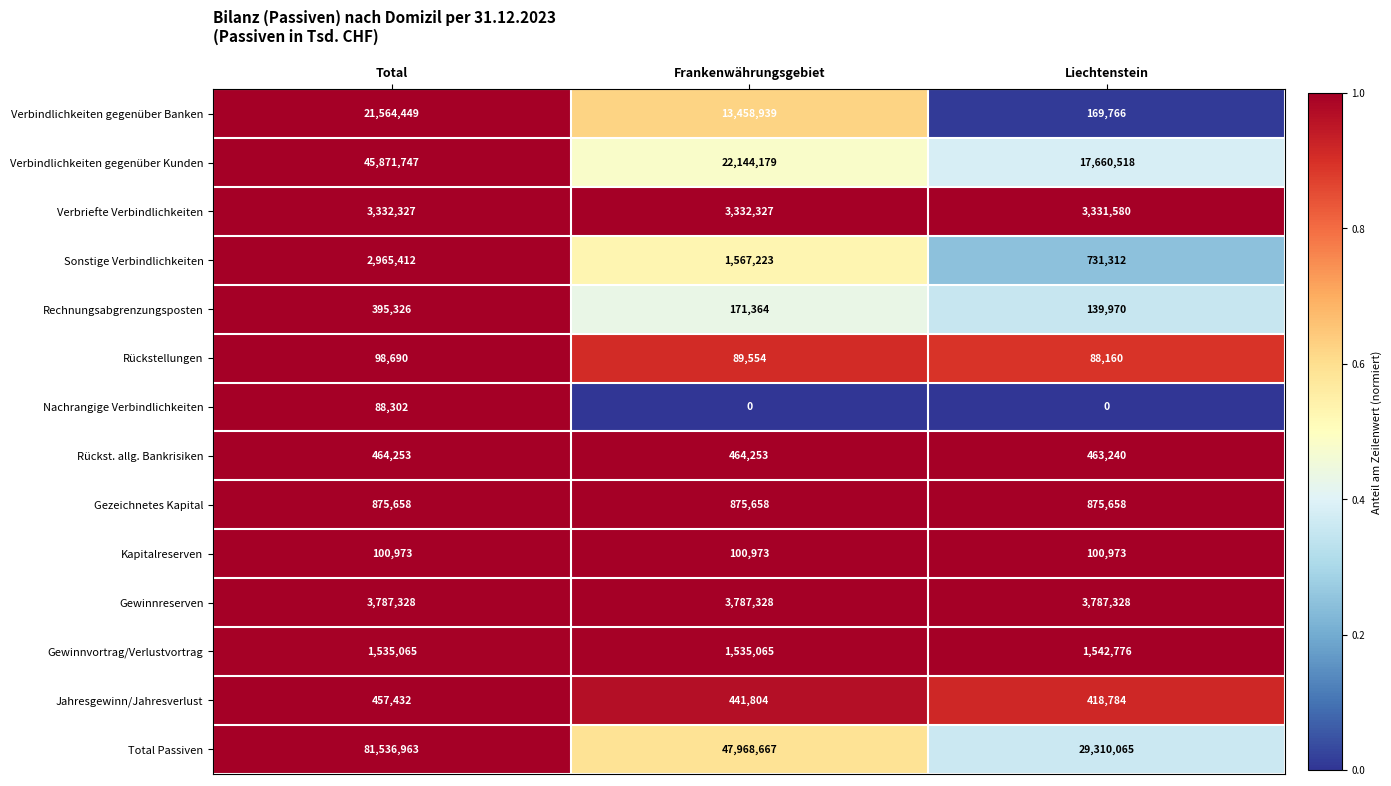

Is it true that Verbindlichkeiten gegenüber Banken equals 169766 at Liechtenstein?

True